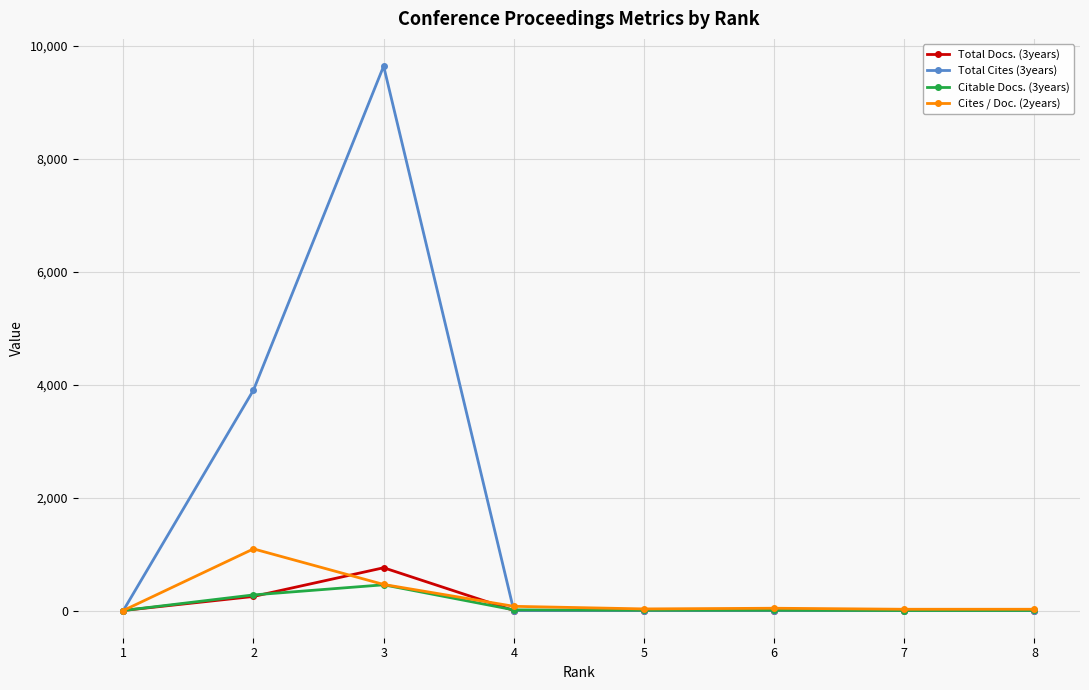

At which category is the sum across all series the highest?

3